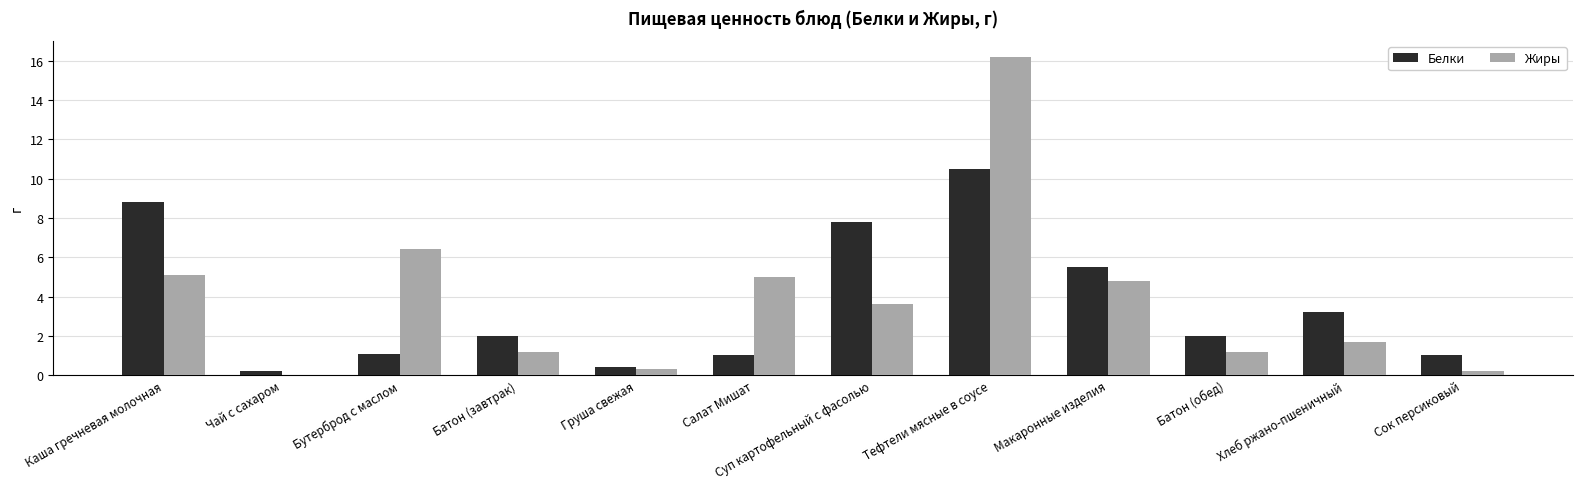

What is the sum of the Жиры values at Суп картофельный с фасолью and Груша свежая?

3.9